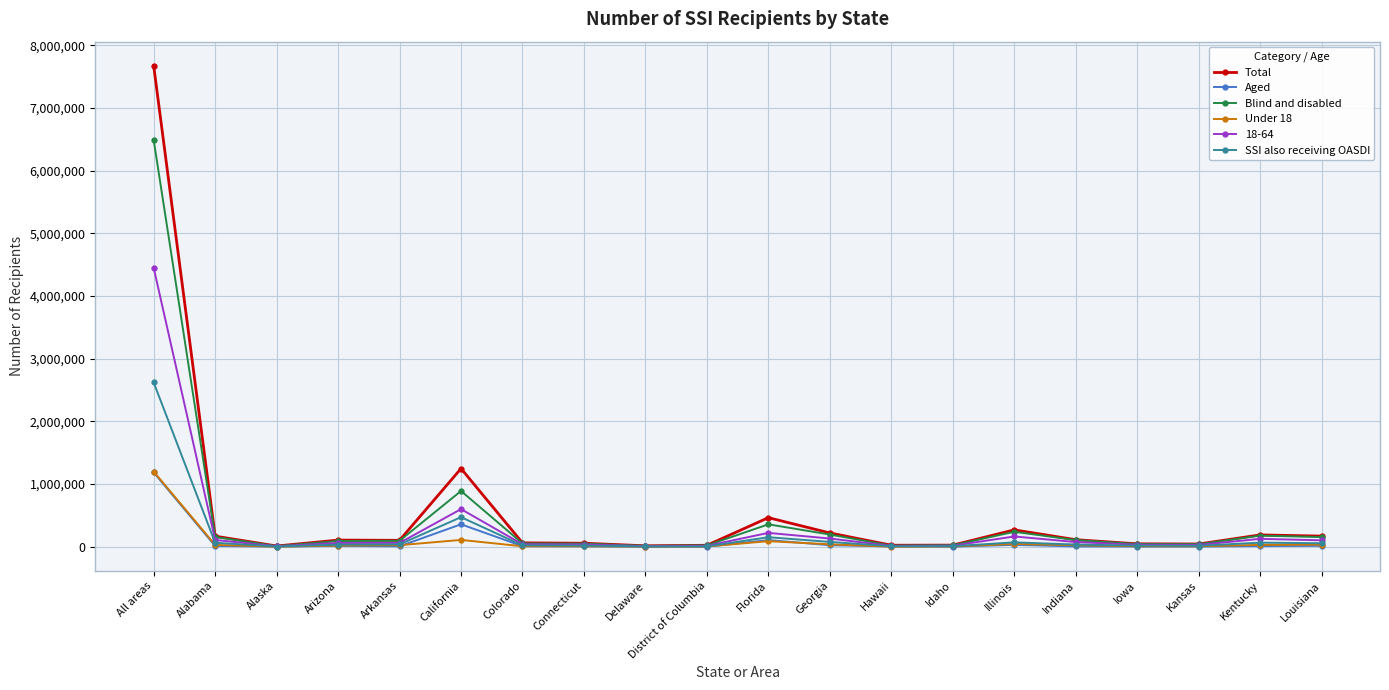

Which series has the largest total across all categories?

Total